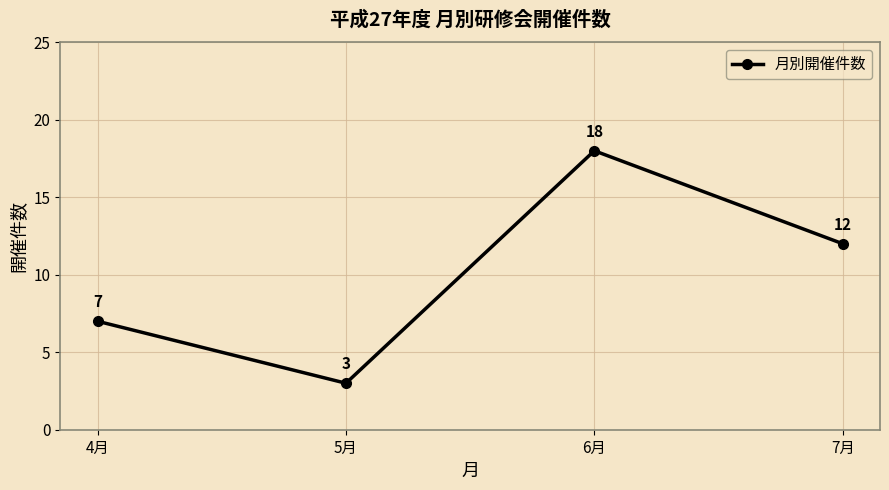

What is the label of the 2nd point from the right?

6月